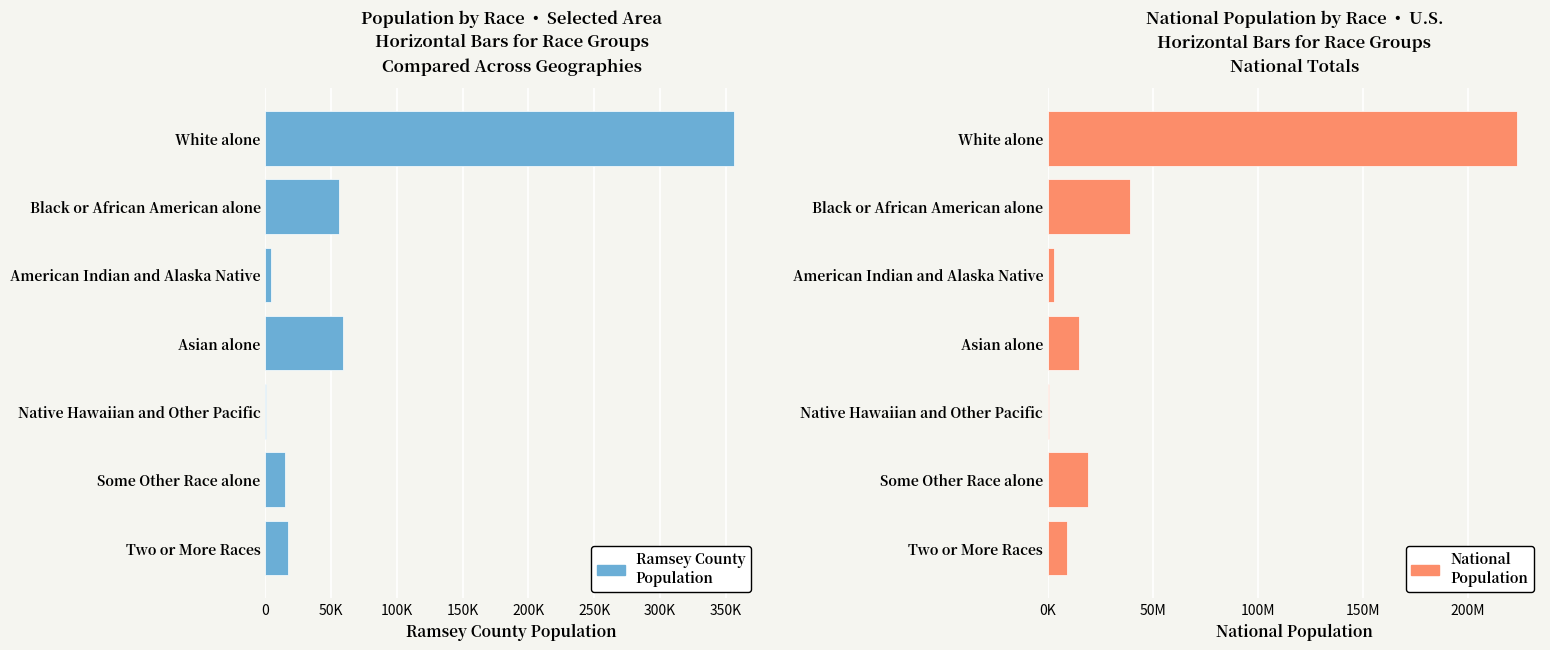

What is the maximum value for National Population?

223553265